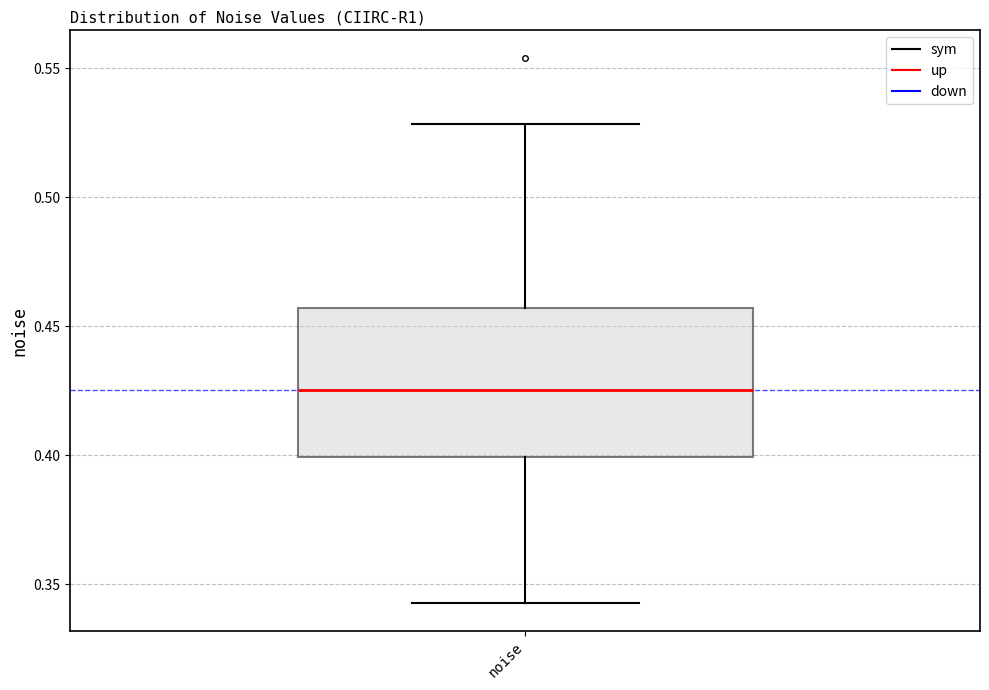

Where is the lower edge of the box for noise on the y-axis? The values are not printed on the chart, so give them approximately, as read against the axis.

0.400